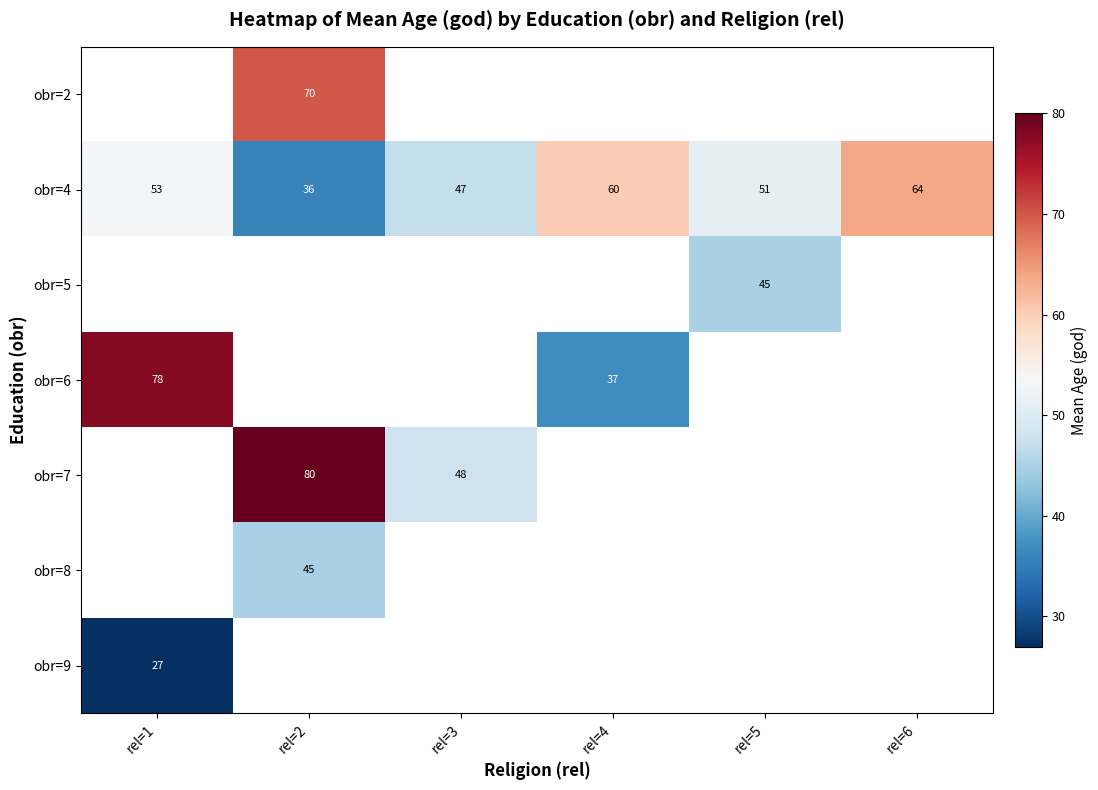

How many series are shown in this chart?

7